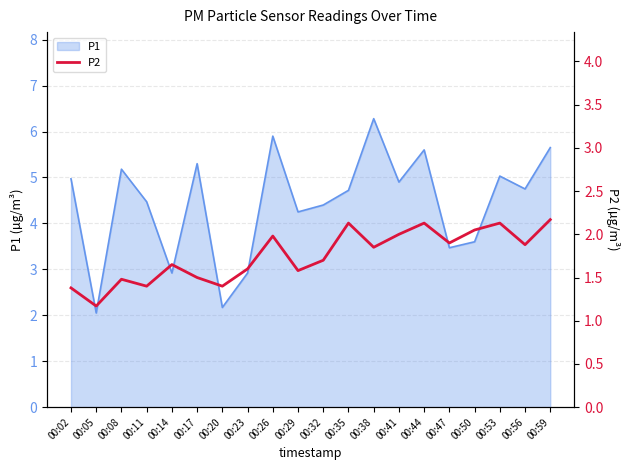

Which category has the highest value in the P1 series?

00:38